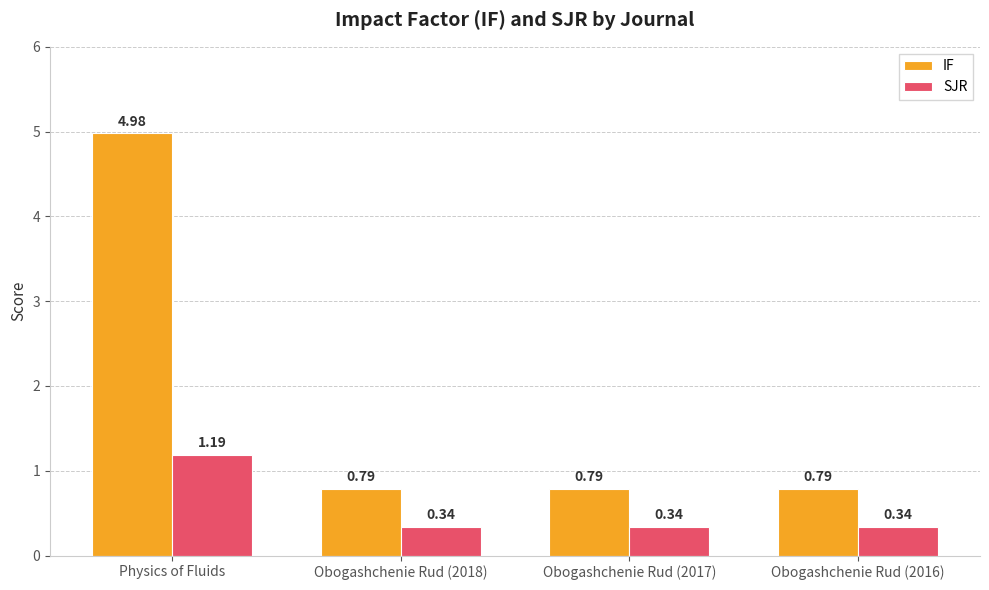

What is the label of the 2nd bar from the left?

Obogashchenie Rud (2018)